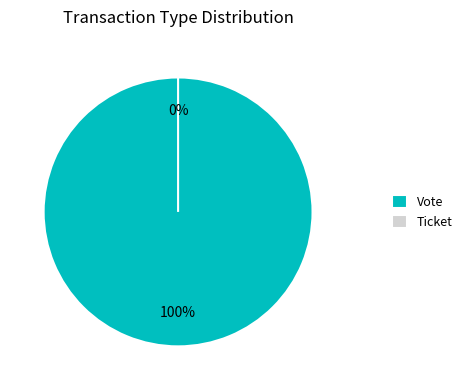

What is the largest slice in the pie chart?

Vote